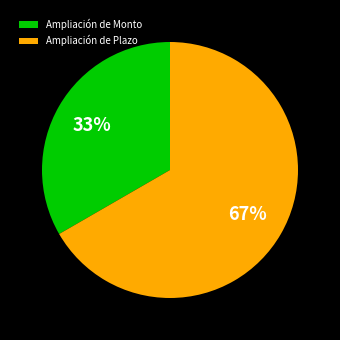

Is the sum of Ampliación de Monto and Ampliación de Plazo greater than half?

Yes